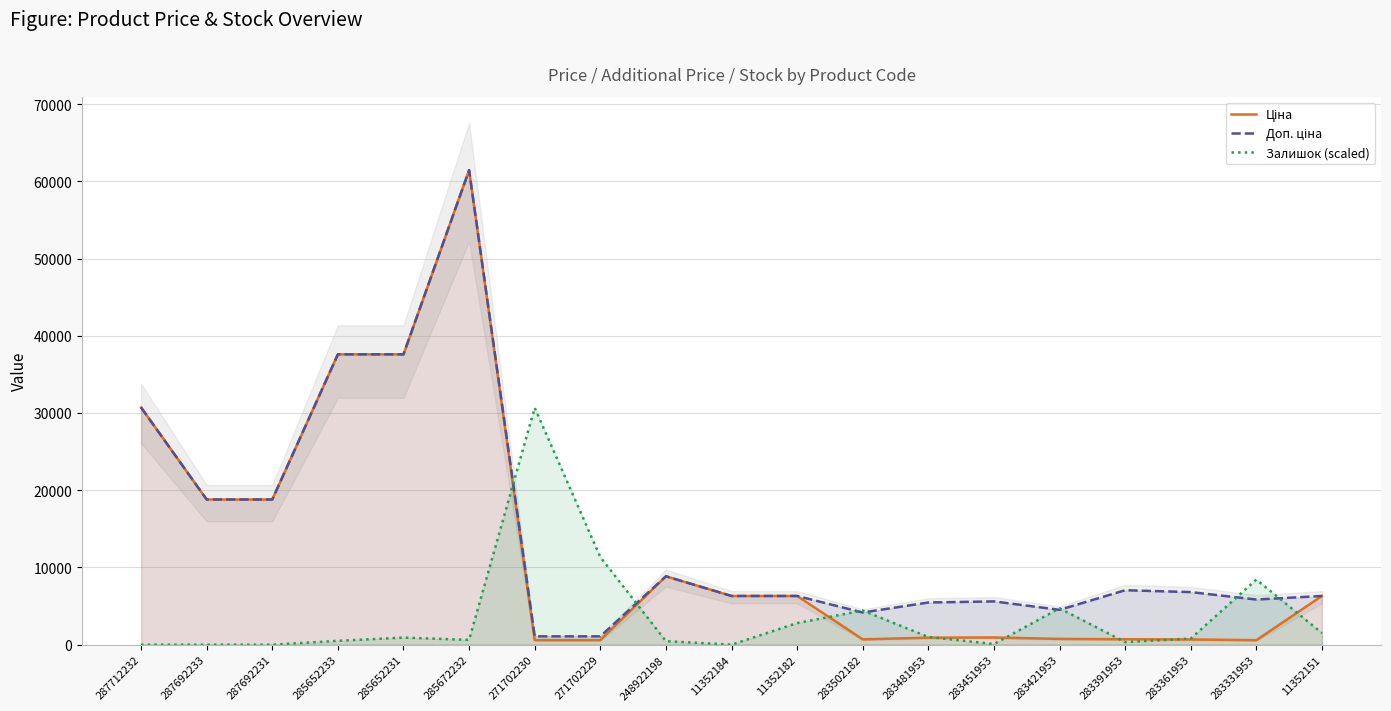

Which category has the highest value across all series?

285672232